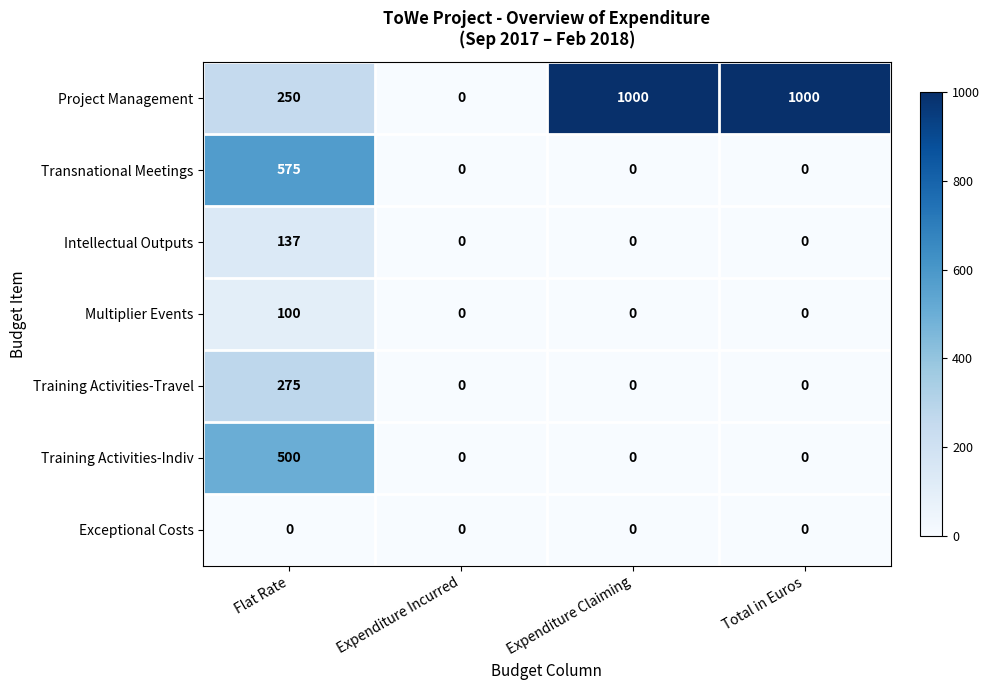

Which series changed the most between Flat Rate and Expenditure Incurred?

Transnational Meetings